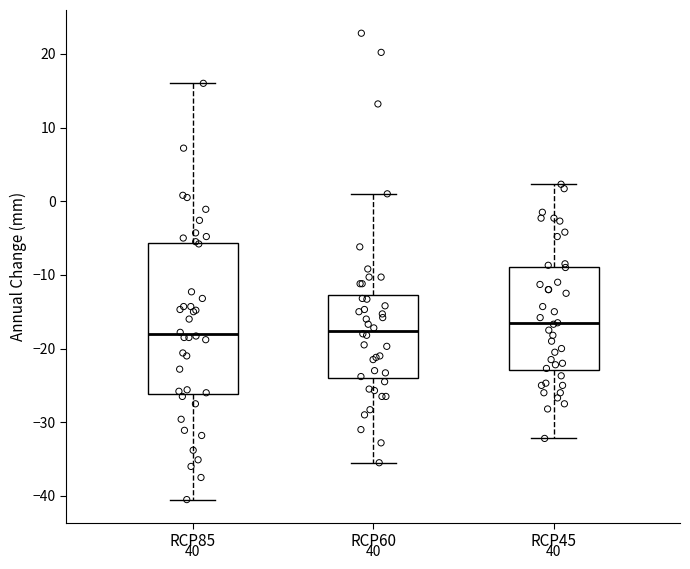

Which box's median line is the highest?

RCP45